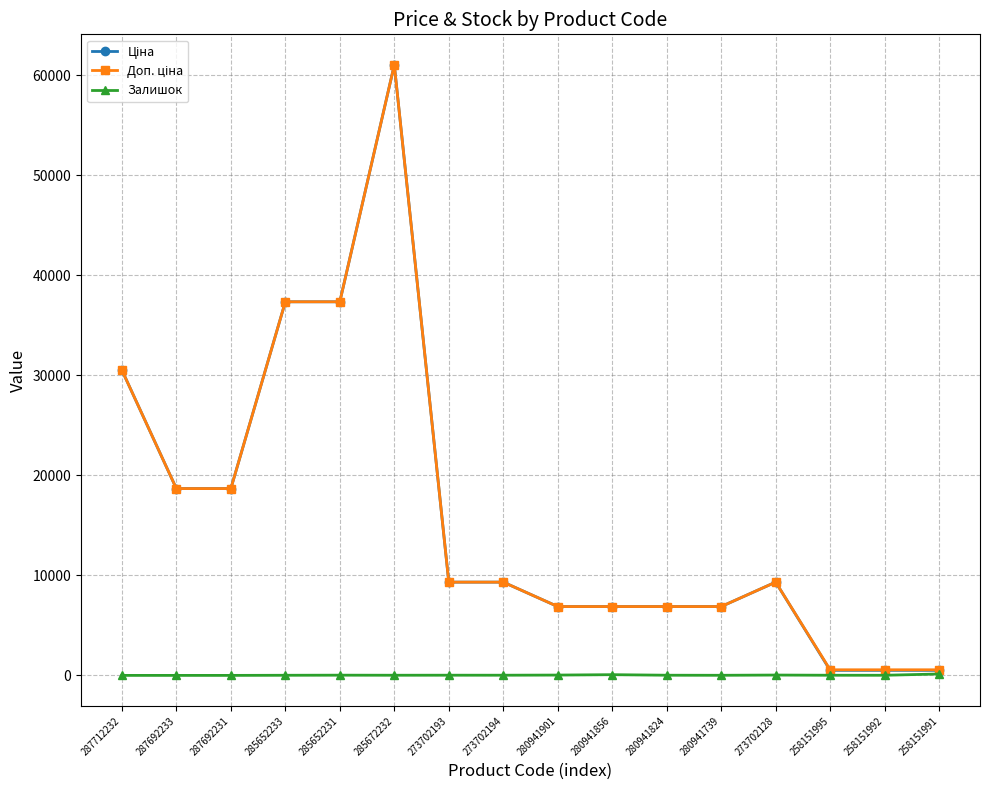

At which category is the sum across all series the highest?

285672232